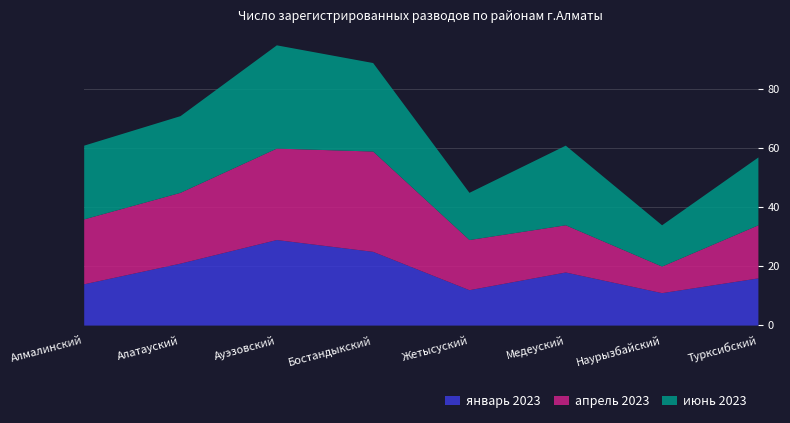

True or false: апрель 2023 has more than 0 interior local peaks.

True